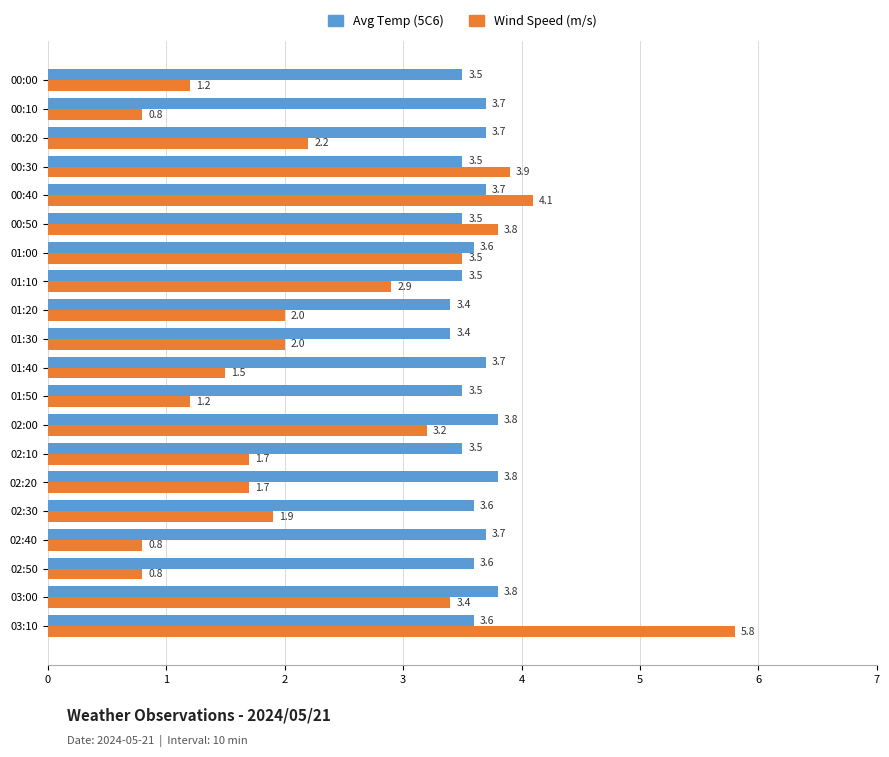

Count the number of categories in the chart.

20